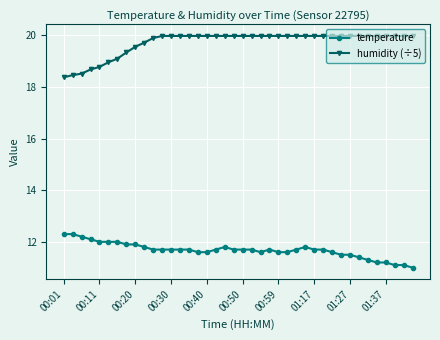

Which series has the largest total across all categories?

humidity (÷5)